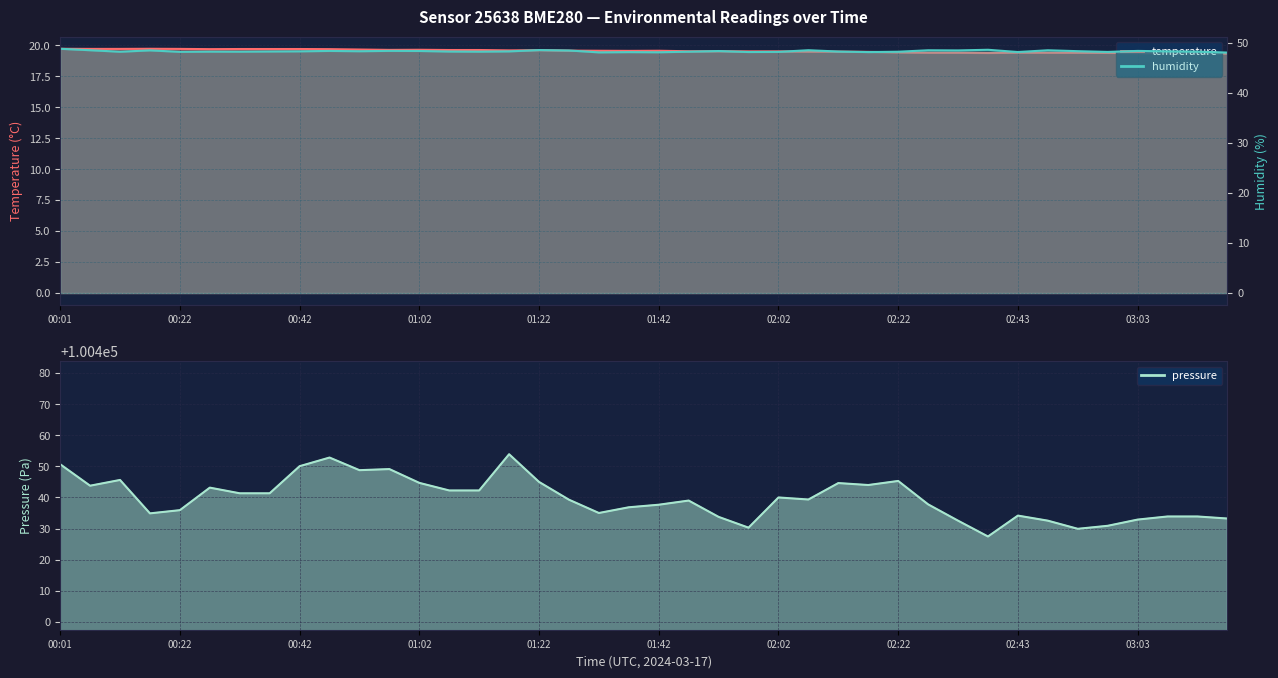

How many temperature values are between 19 and 20?

40